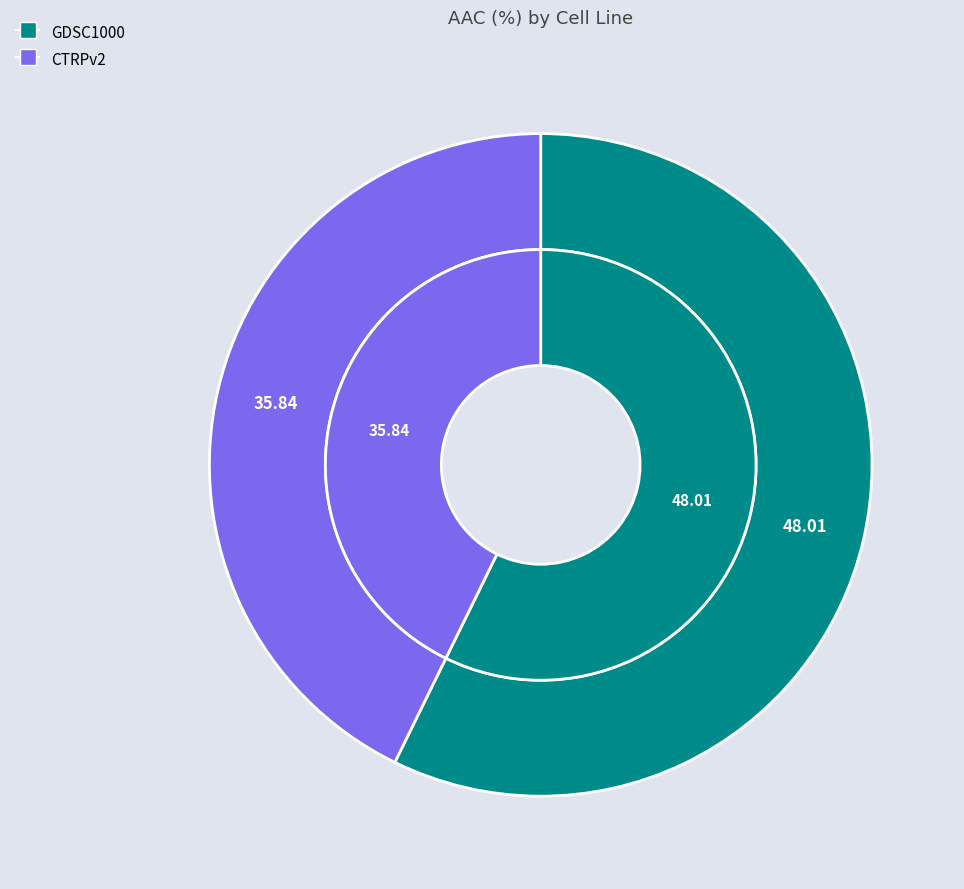

What is the change in value from GDSC1000 to CTRPv2?

-12.2